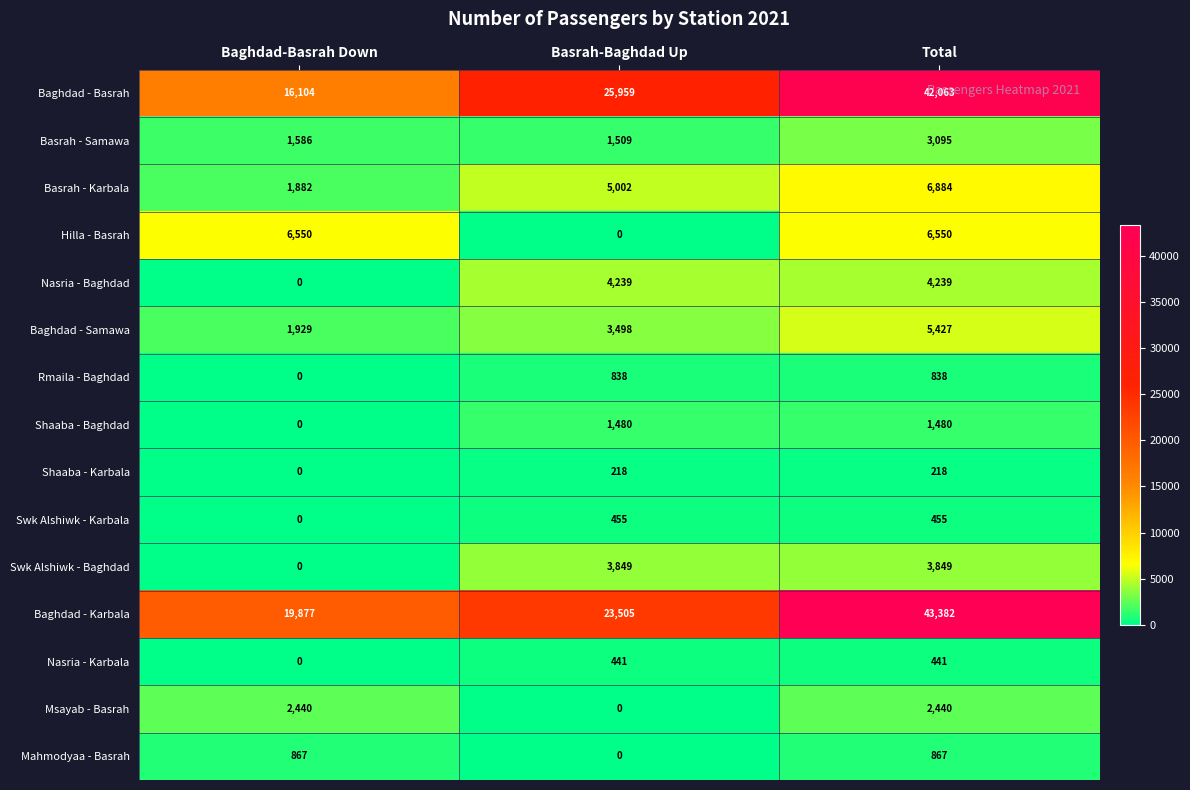

Count the number of data series in this chart.

15